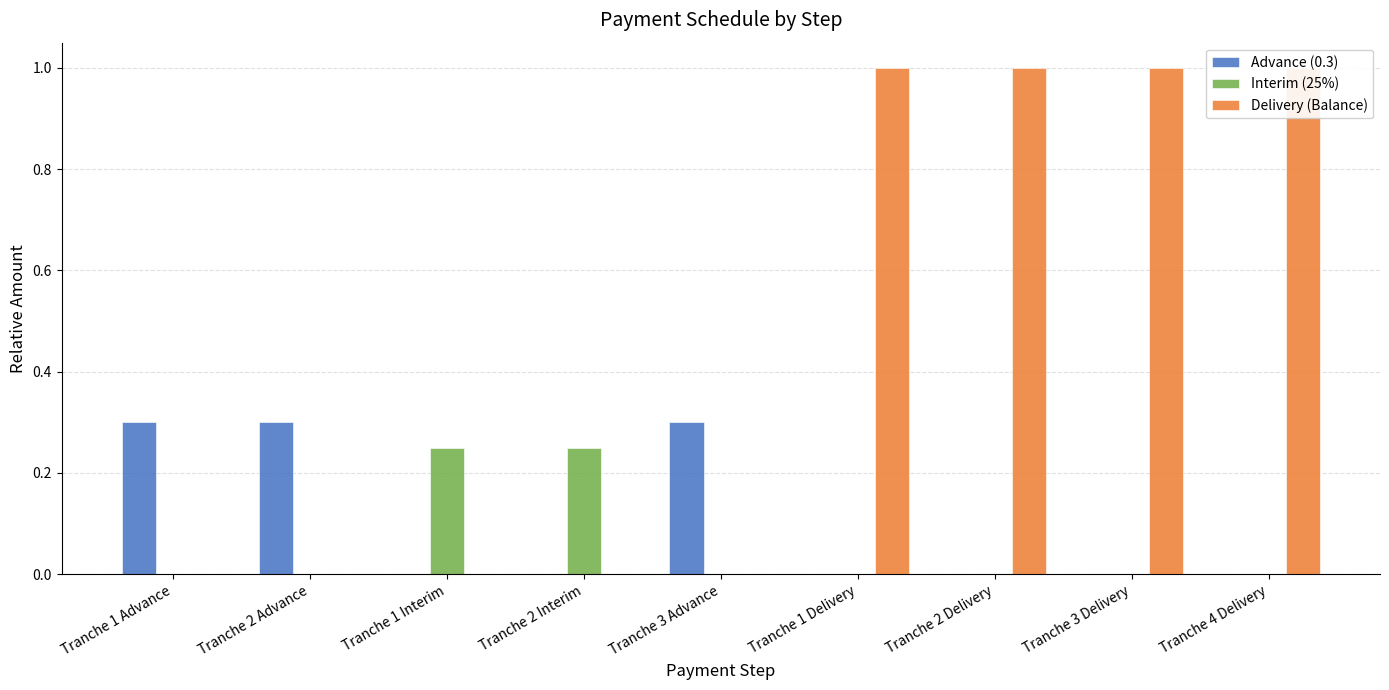

What position from the right is Tranche 1 Delivery?

4